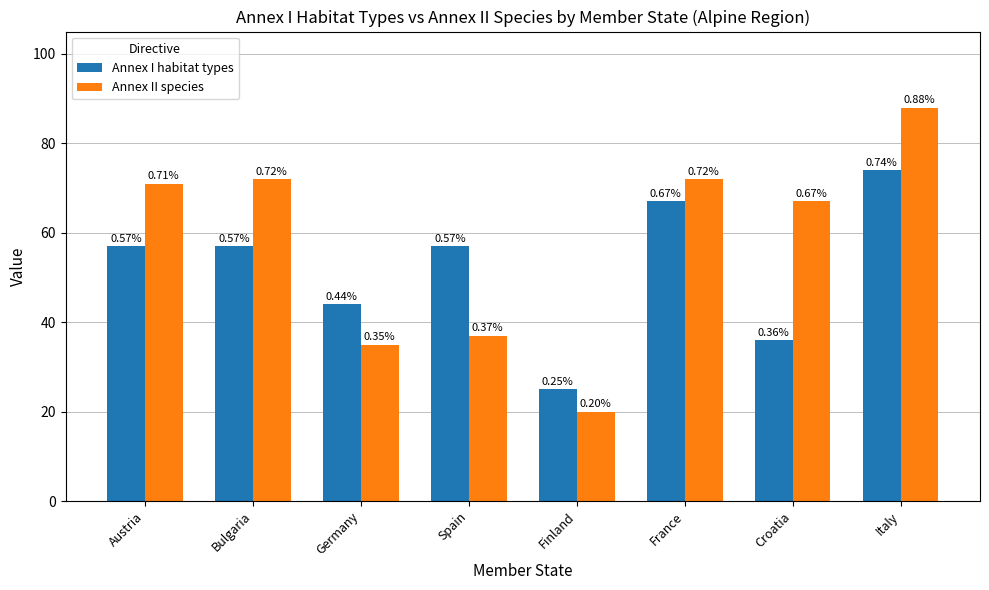

What is the total value across all series at Austria?

128